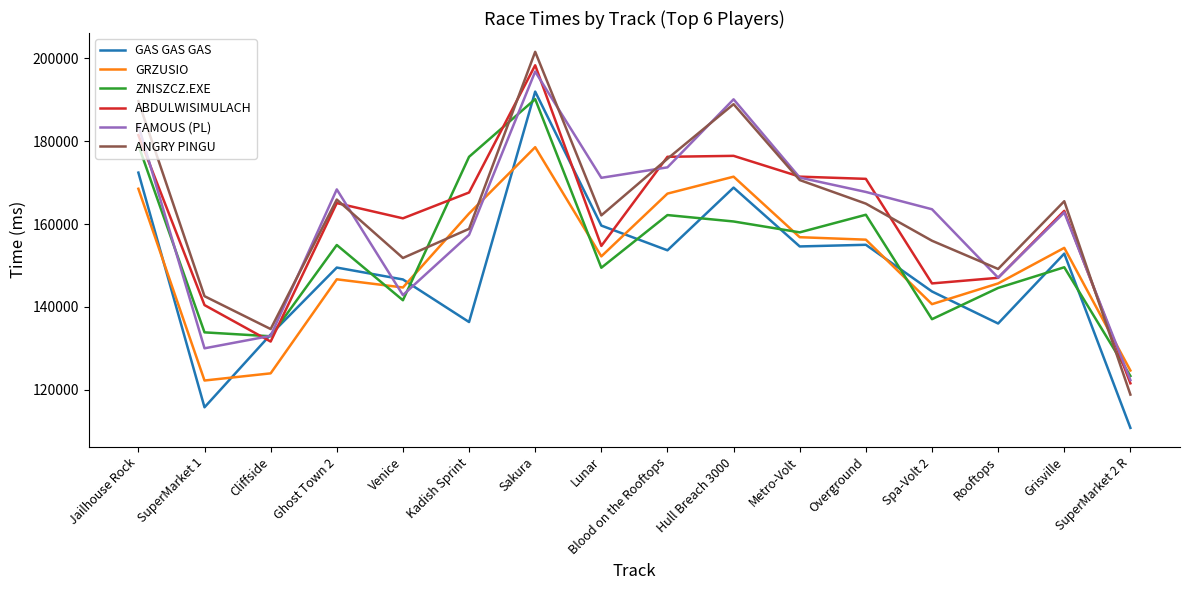

The value of FAMOUS (PL) at Jailhouse Rock is 183812. True or false?

True